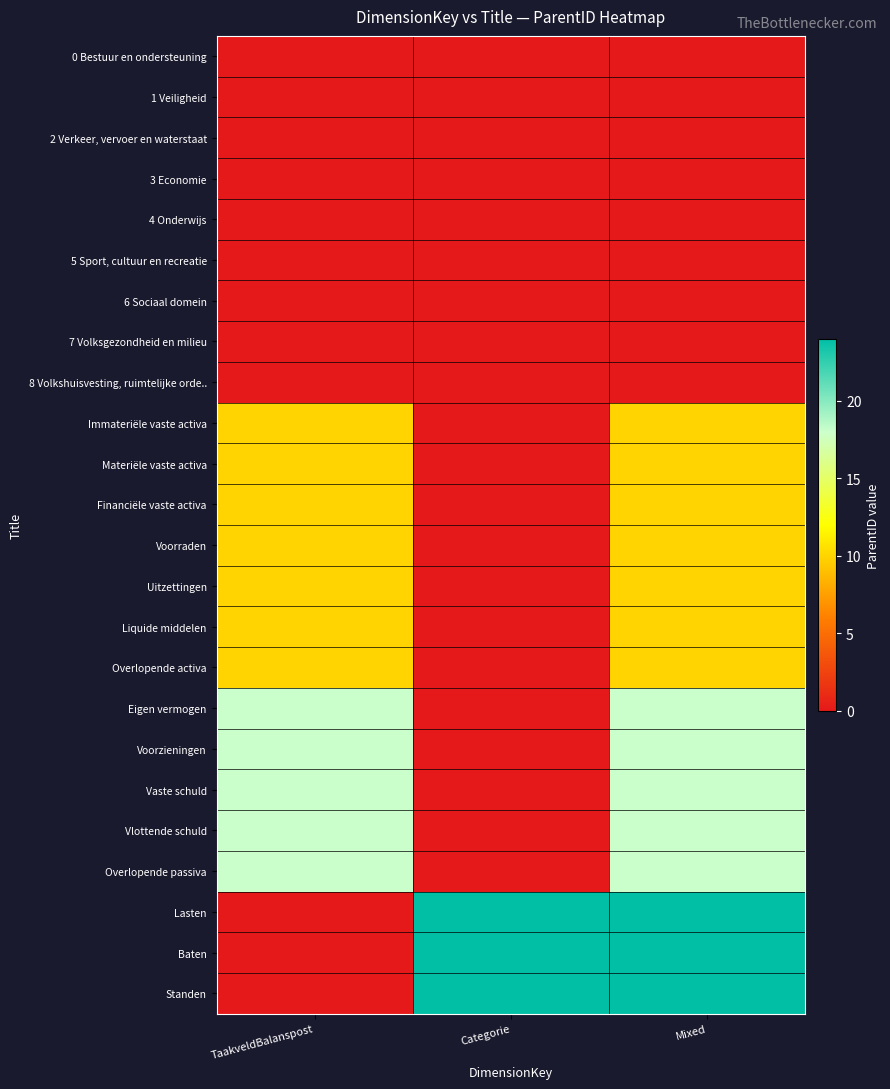

At how many categories does at least one series exceed 8?

3